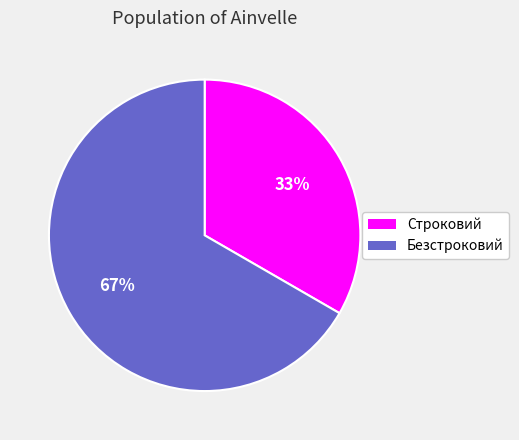

To the nearest percent, what portion does Строковий represent?

33%